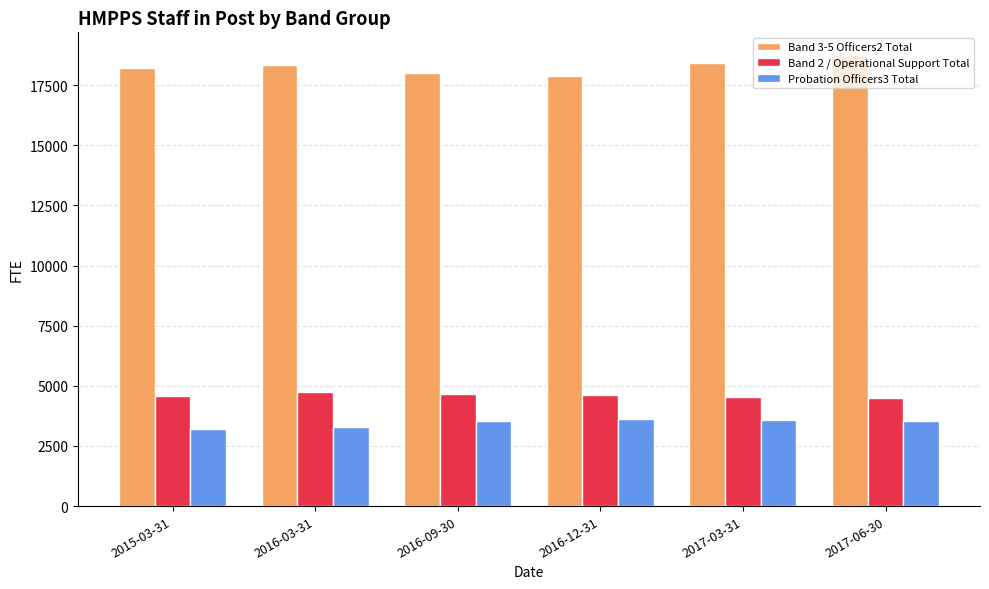

What is the label of the 2nd bar from the right?

2017-03-31